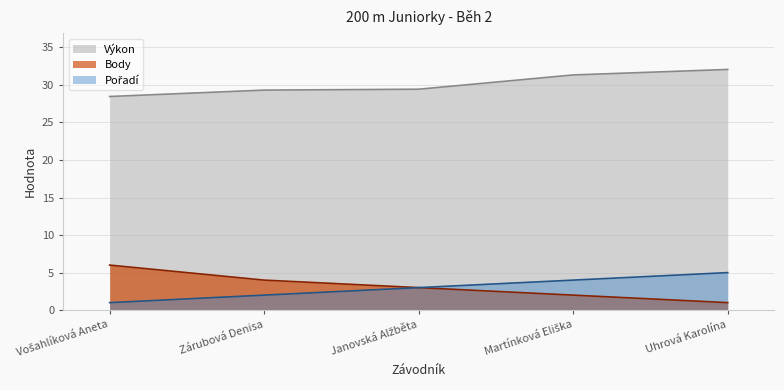

What is the greatest value displayed?

32.0